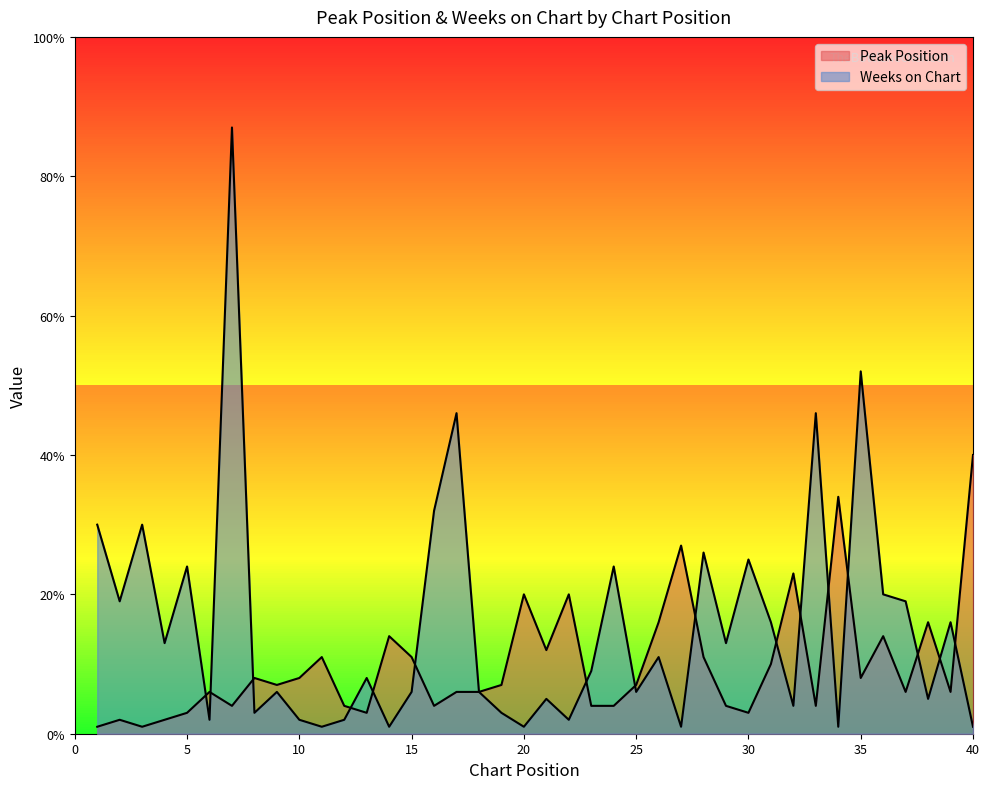

How many lines are shown in the chart?

2